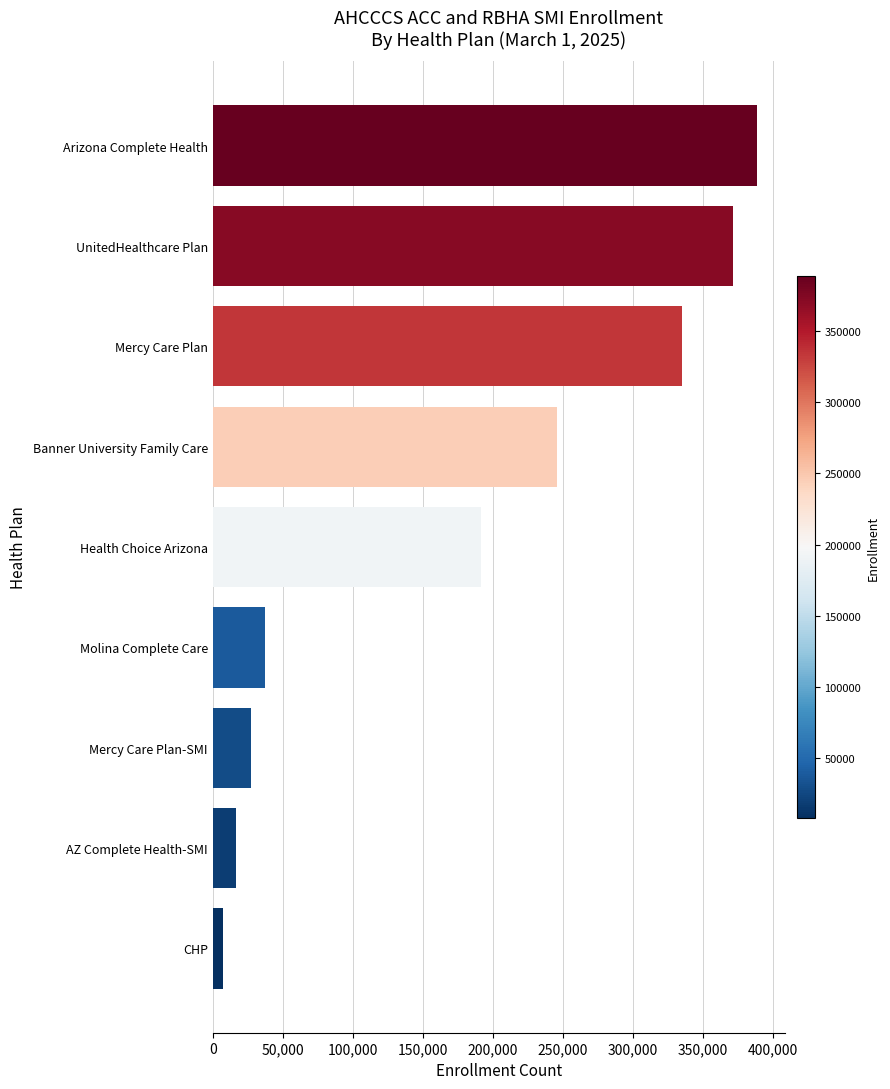

Rank the categories by value from lowest to highest.

CHP, AZ Complete Health-SMI, Mercy Care Plan-SMI, Molina Complete Care, Health Choice Arizona, Banner University Family Care, Mercy Care Plan, UnitedHealthcare Plan, Arizona Complete Health